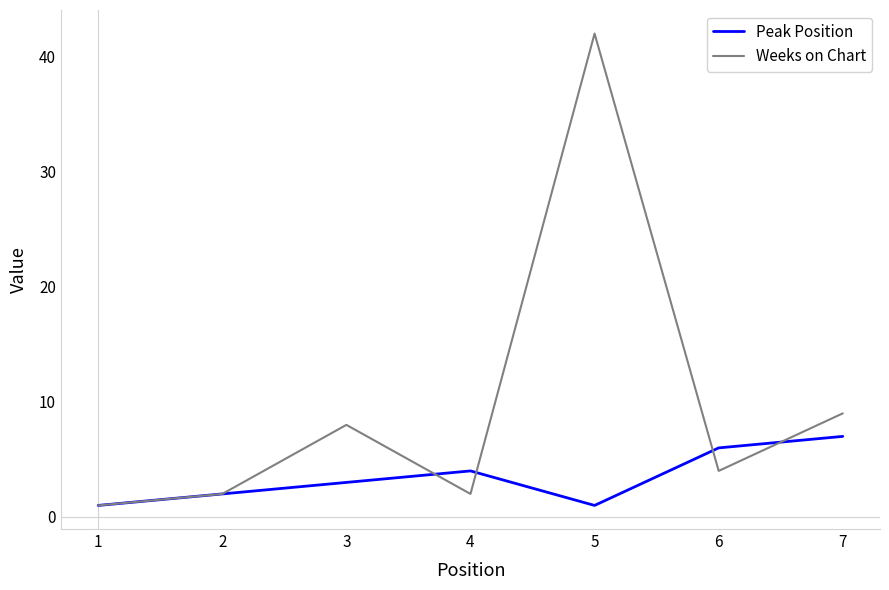

Reading right to left, extract all data points from this chart.

Peak Position: 7=7	6=6	5=1	4=4	3=3	2=2	1=1
Weeks on Chart: 7=9	6=4	5=42	4=2	3=8	2=2	1=1